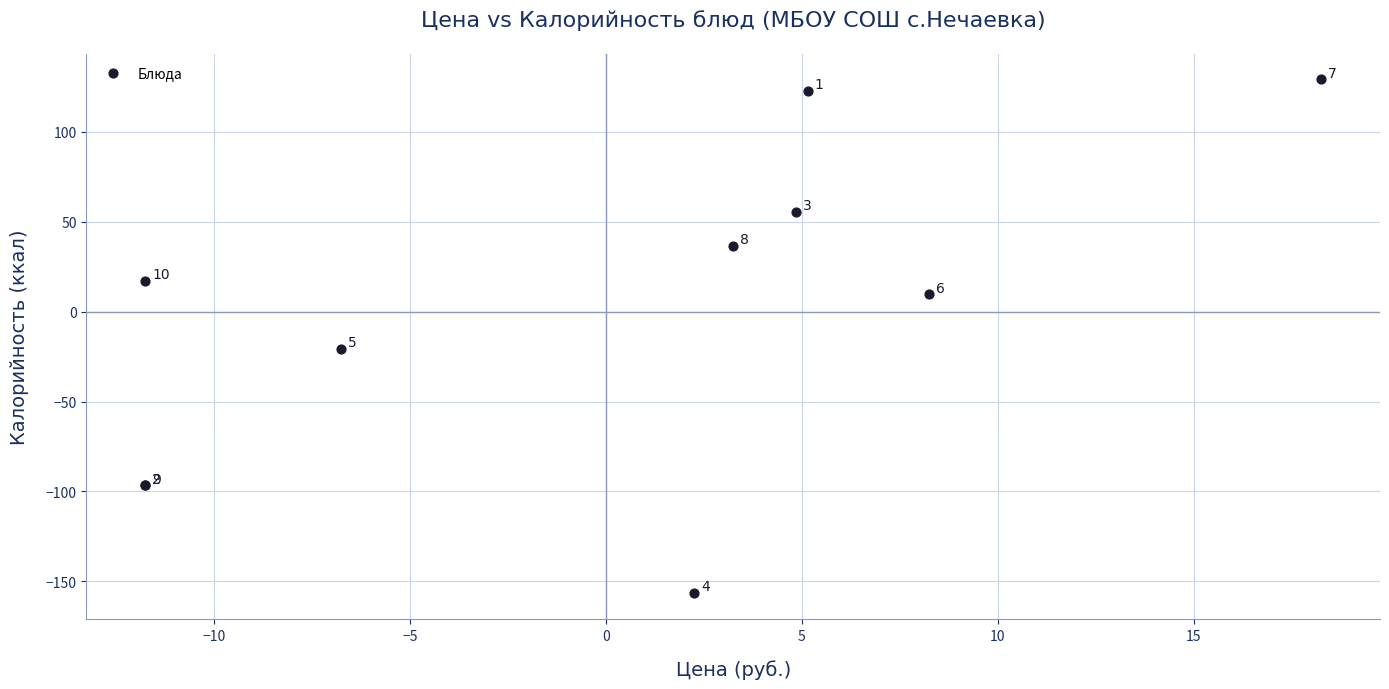

What Y value in the scatter plot is closest to -13?

-20.7